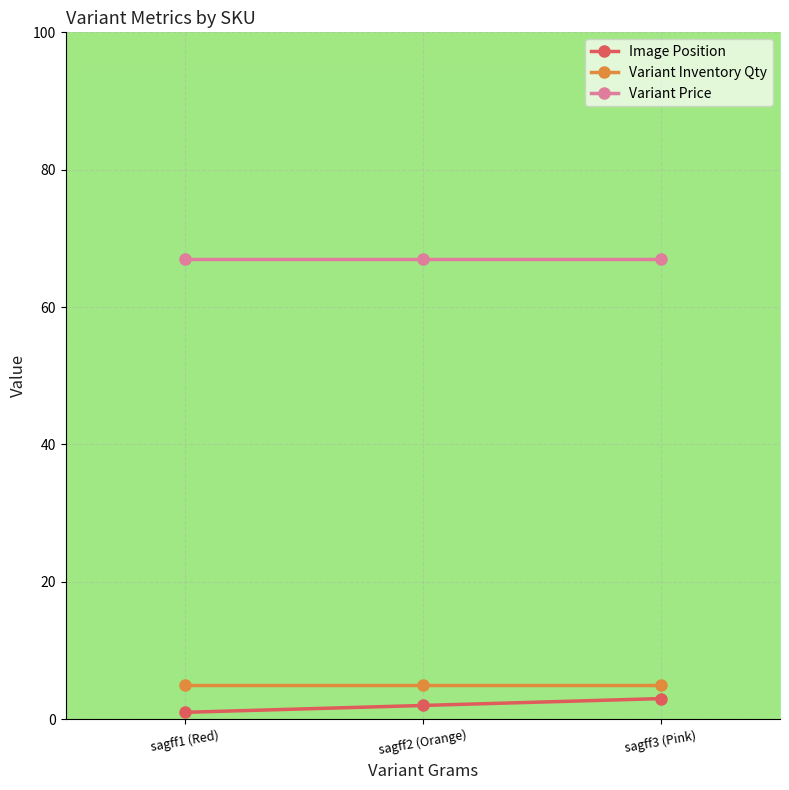

What is the maximum value shown in the chart?

67